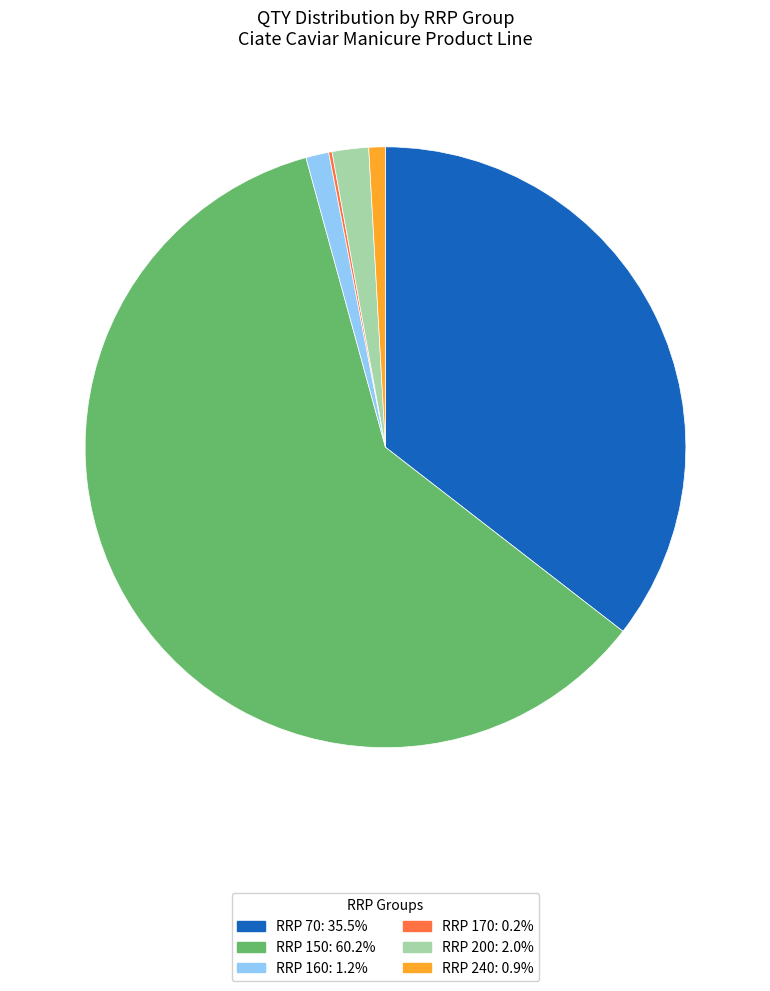

Is there a majority slice in this chart?

Yes